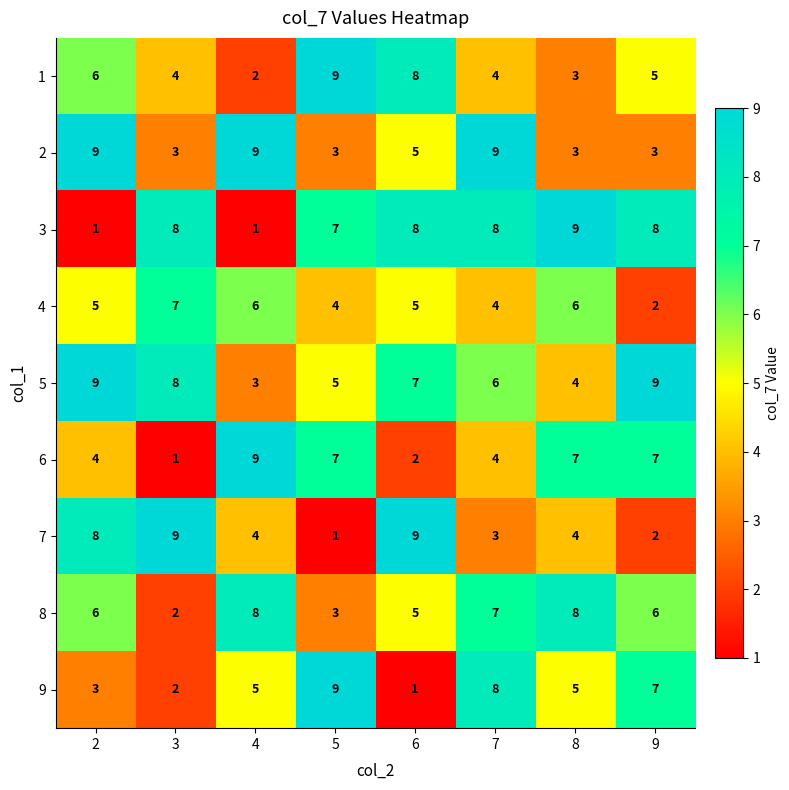

The 4 series shows 2 at 9. True or false?

True